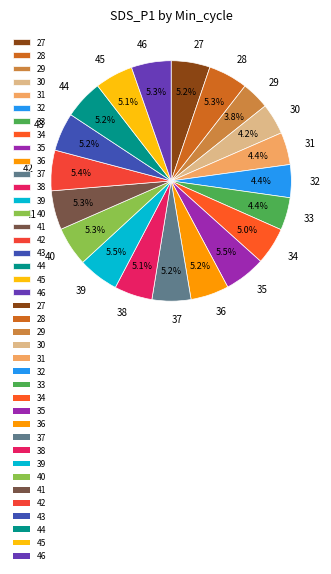

Is the sum of 40 and 39 greater than half?

No